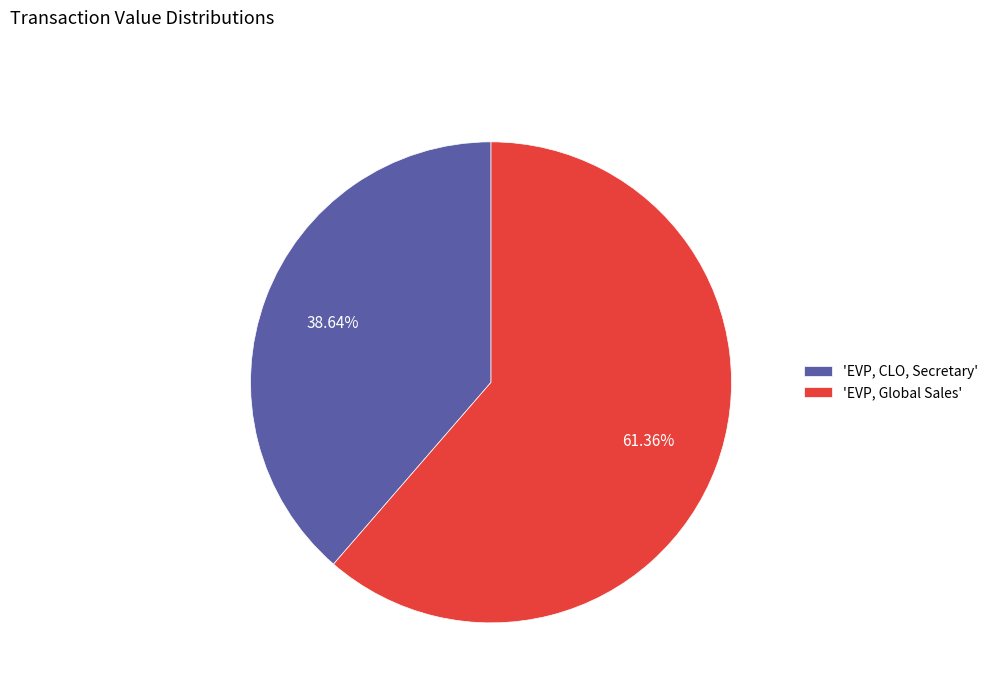

Rank the categories by value from highest to lowest.

'EVP, Global Sales', 'EVP, CLO, Secretary'